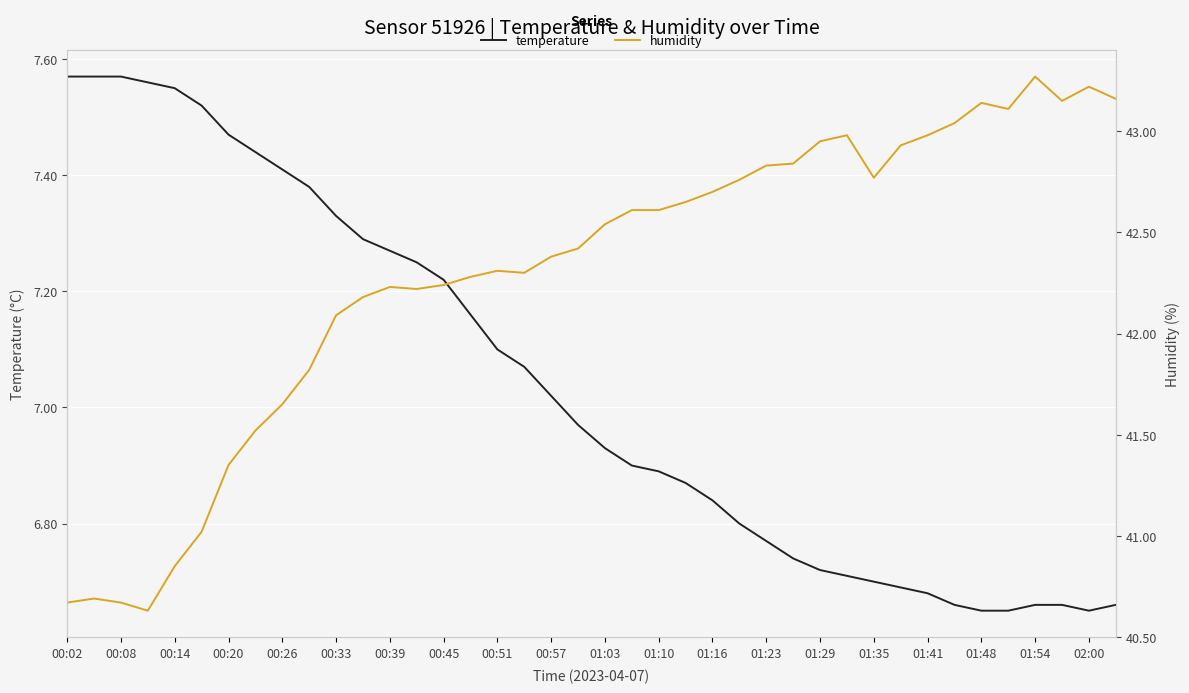

True or false: humidity and temperature intersect in this chart.

False